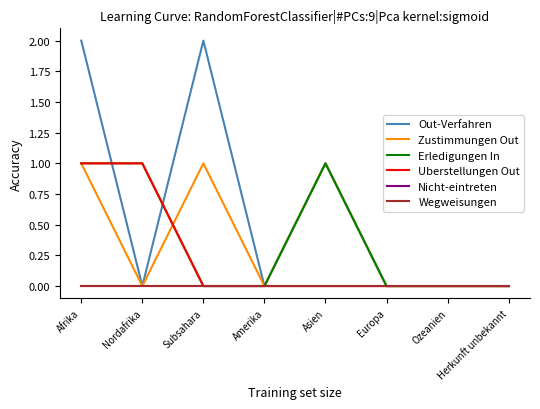

Does the chart have visible grid lines?

No